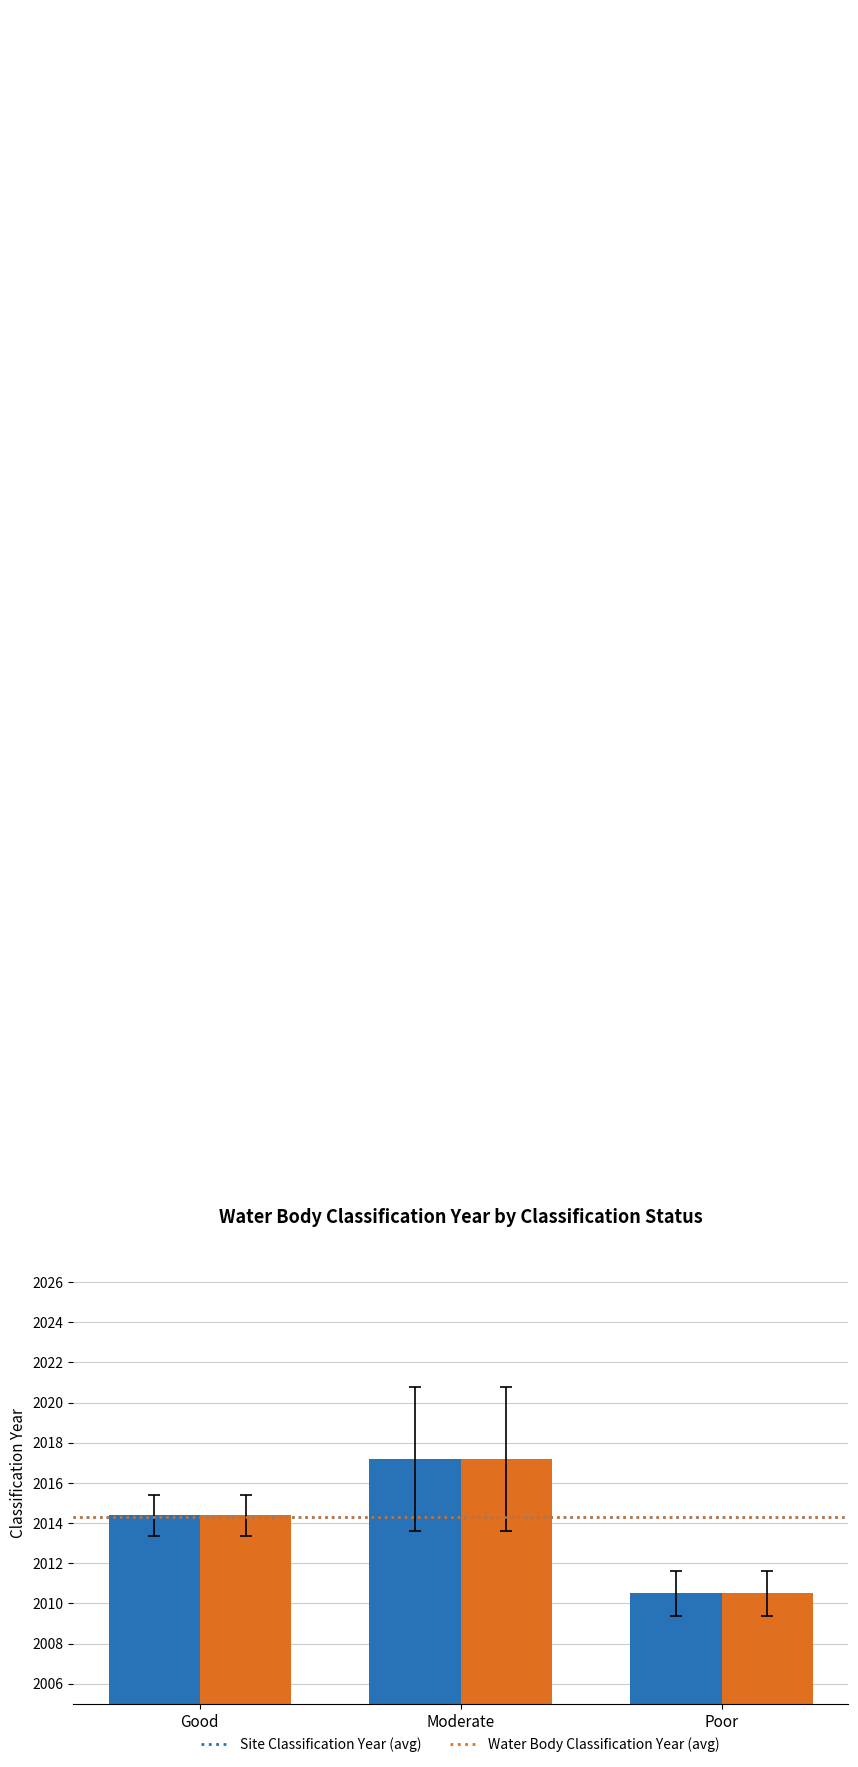

How many series are shown in this chart?

2